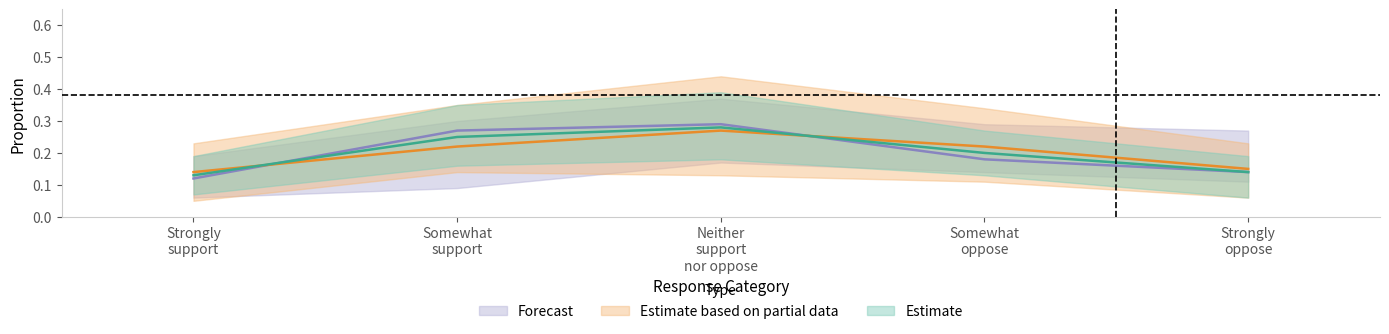

What is the average value of the Estimate series?

0.2